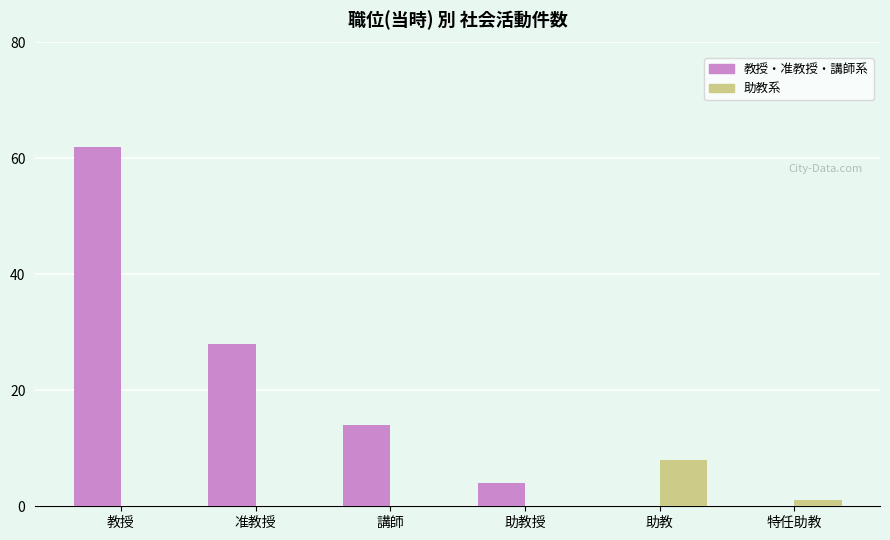

What is the sum of all 助教系 values?

9